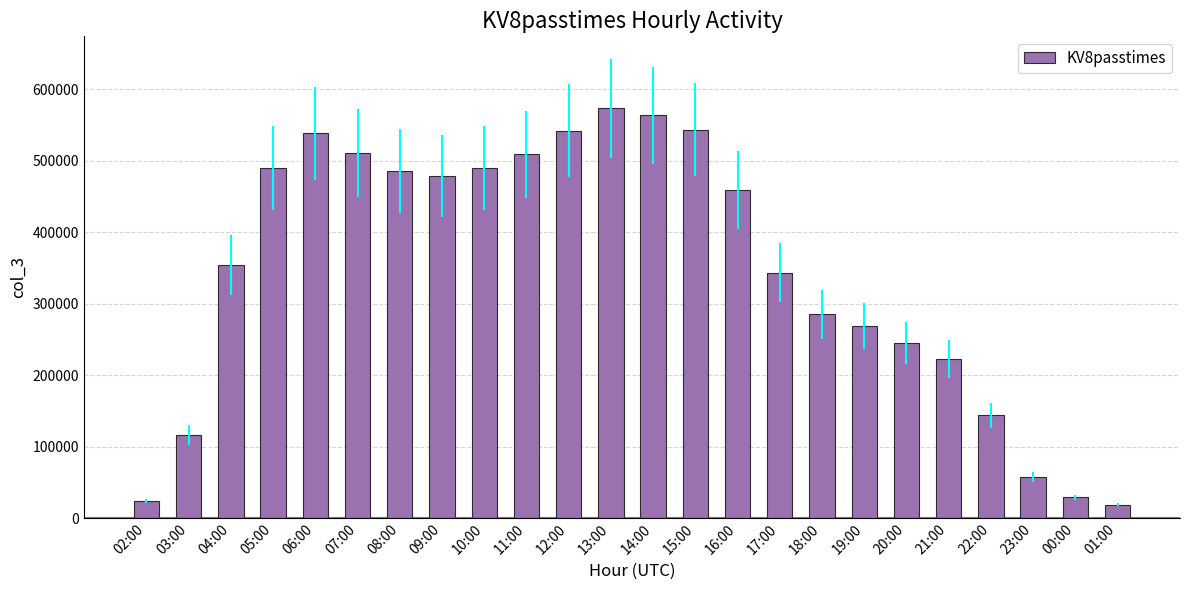

What is the change in value from 05:00 to 16:00?

-30763